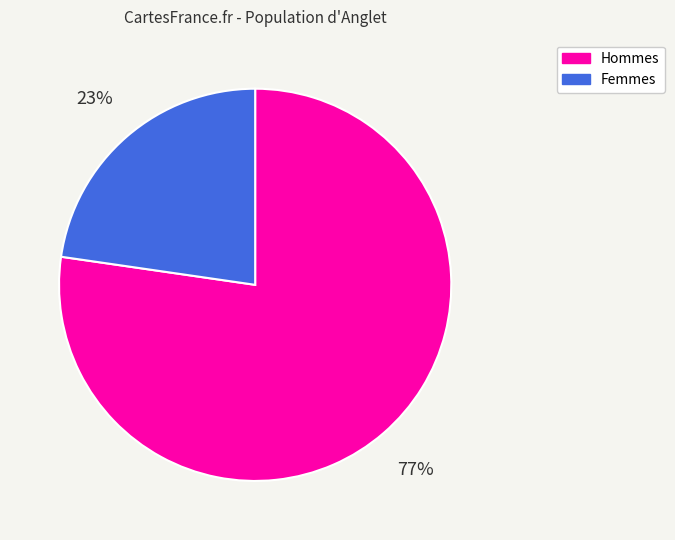

Is there any slice that represents more than half of the pie?

Yes